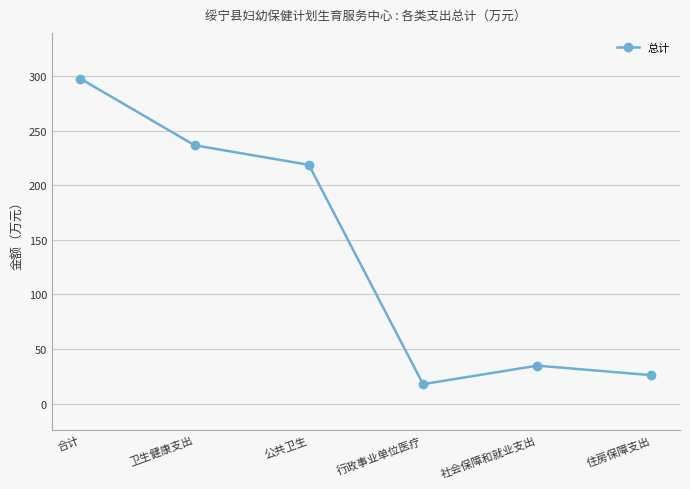

Rank the categories by value from highest to lowest.

合计, 卫生健康支出, 公共卫生, 社会保障和就业支出, 住房保障支出, 行政事业单位医疗